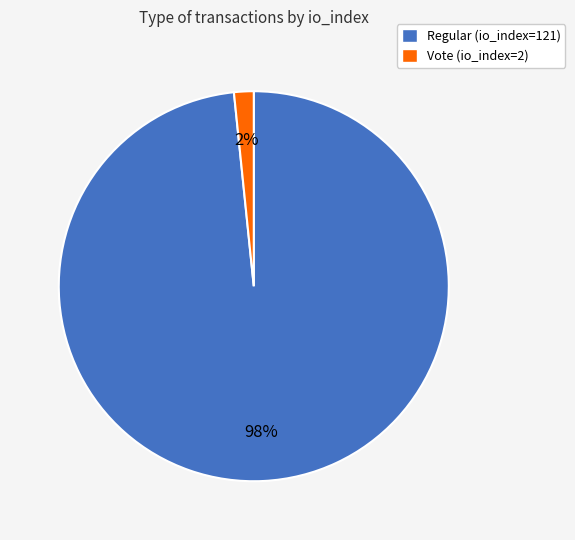

Is Regular (io_index=121) the majority of the pie?

Yes